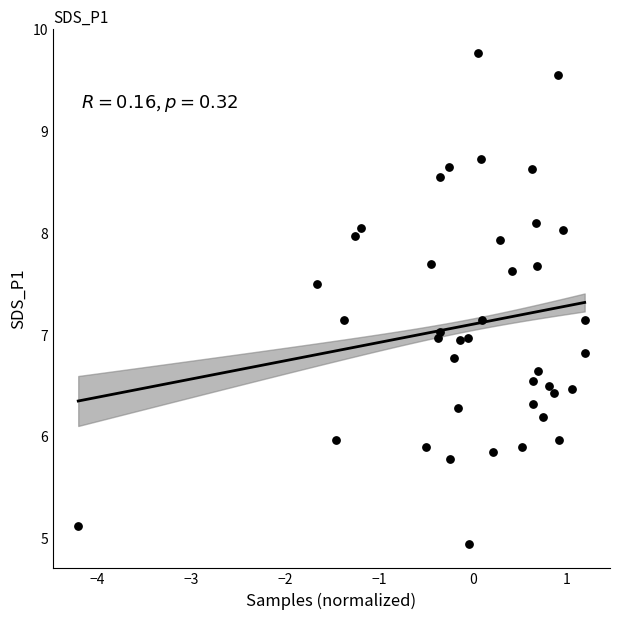

What is the range of X values (max minus min)?

5.4